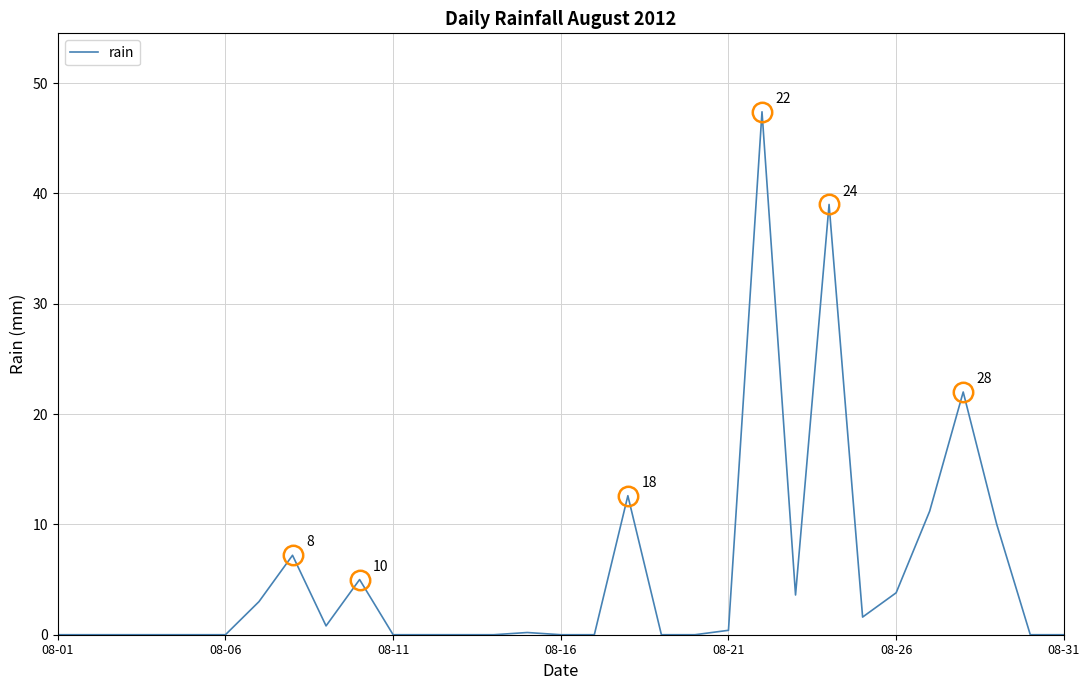

What is the maximum value shown in the chart?

47.4